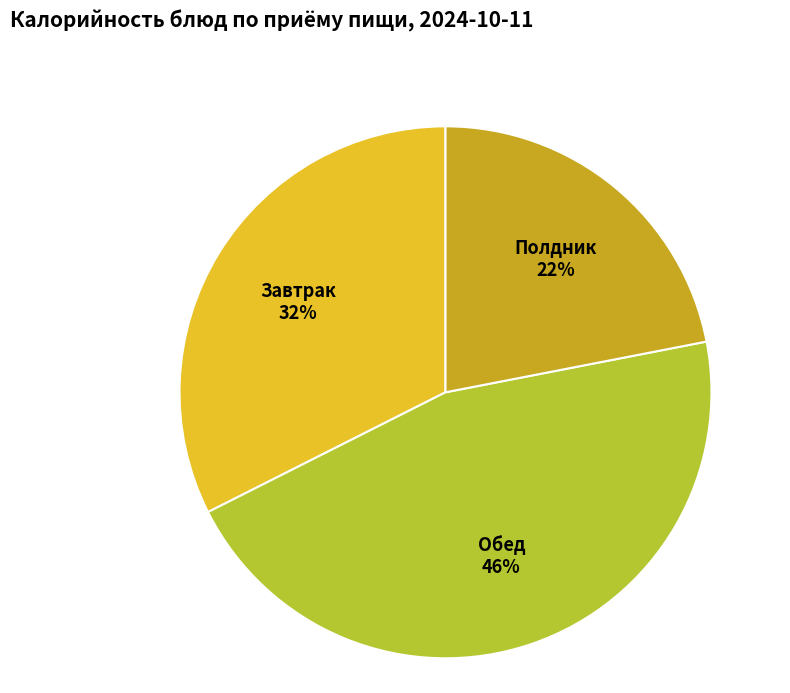

To the nearest percent, what percentage of the pie is Обед?

46%